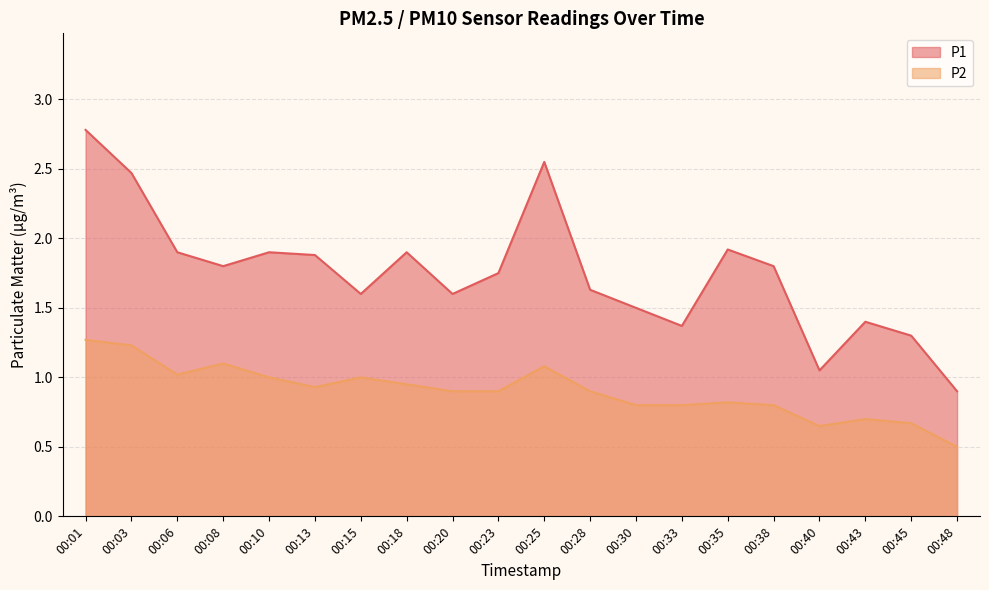

Which category has the lowest value across all series?

00:48